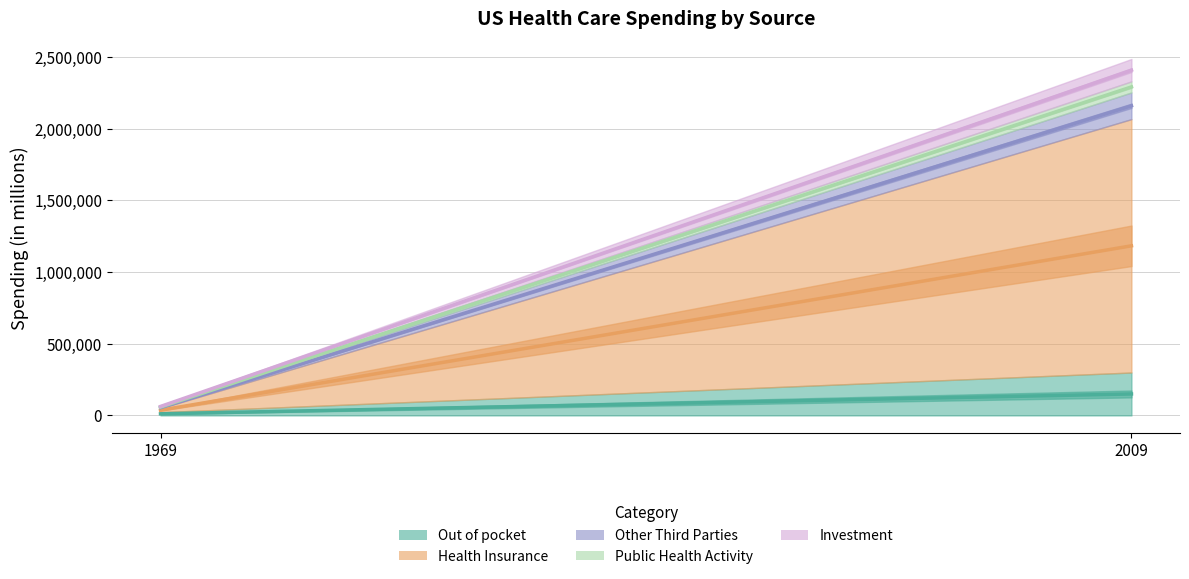

What is the minimum value for Investment?

7105.1